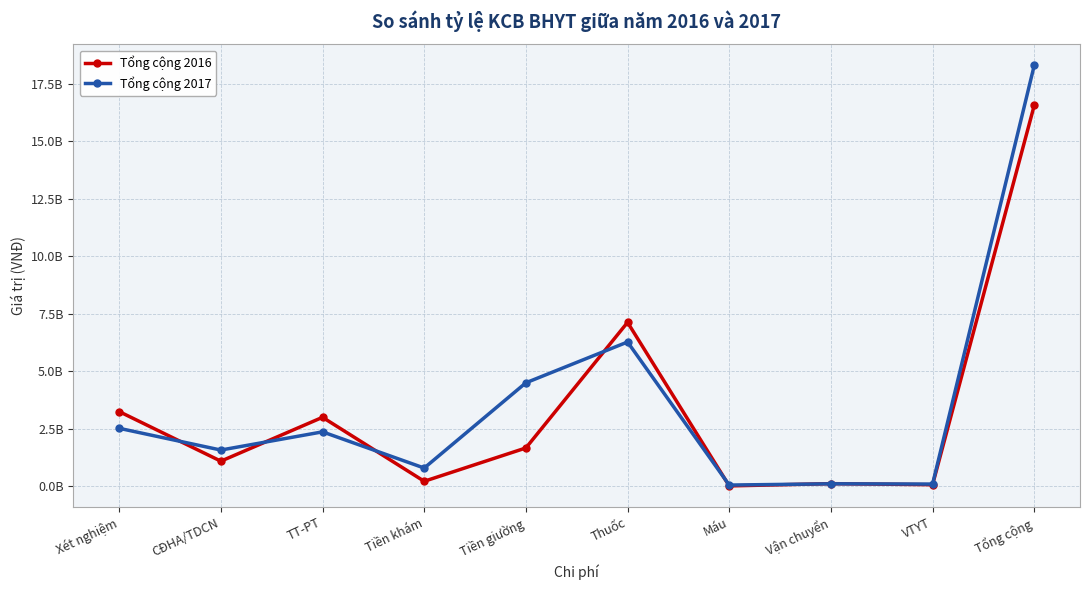

Is it true that Tổng cộng 2017 equals 110071936 at Vận chuyển?

True